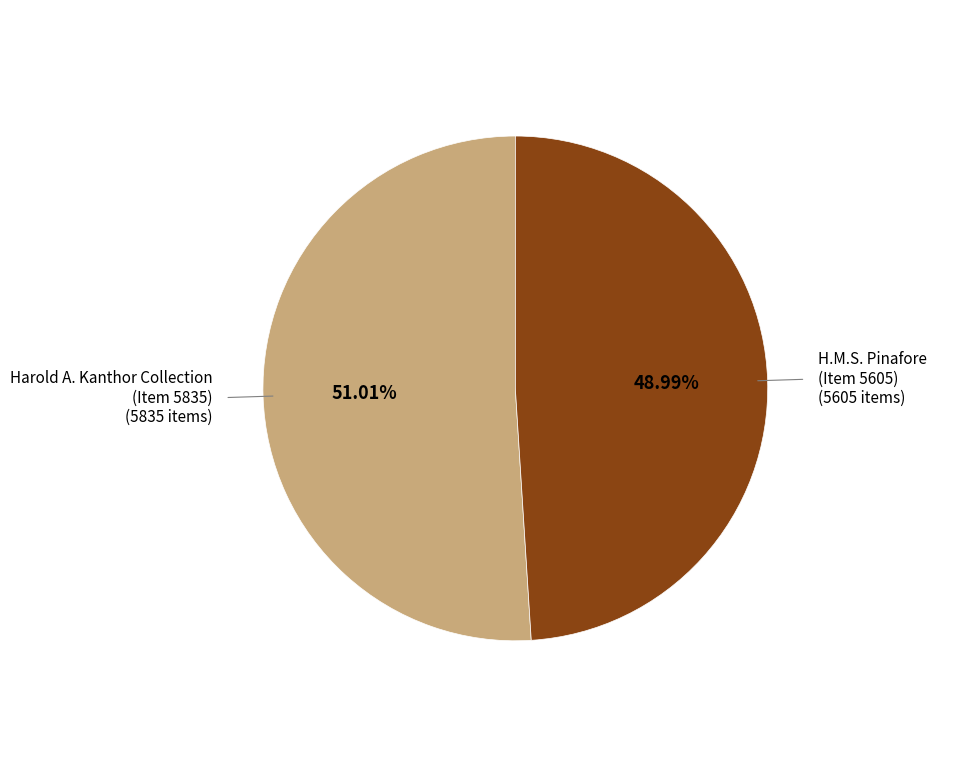

Is there a majority slice in this chart?

Yes